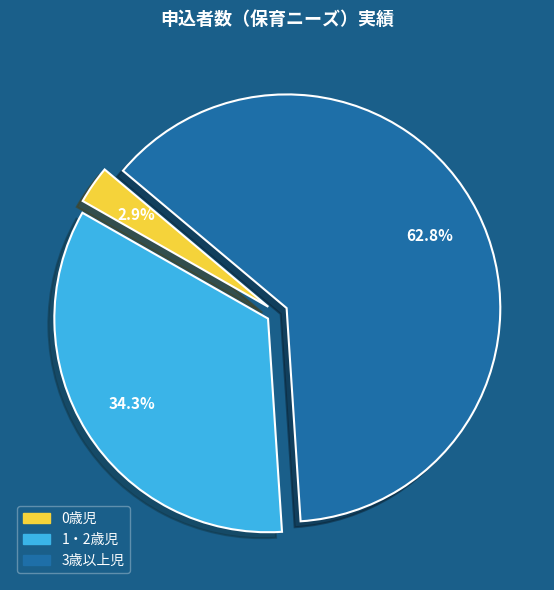

Between 3歳以上児 and 0歳児, which is larger?

3歳以上児